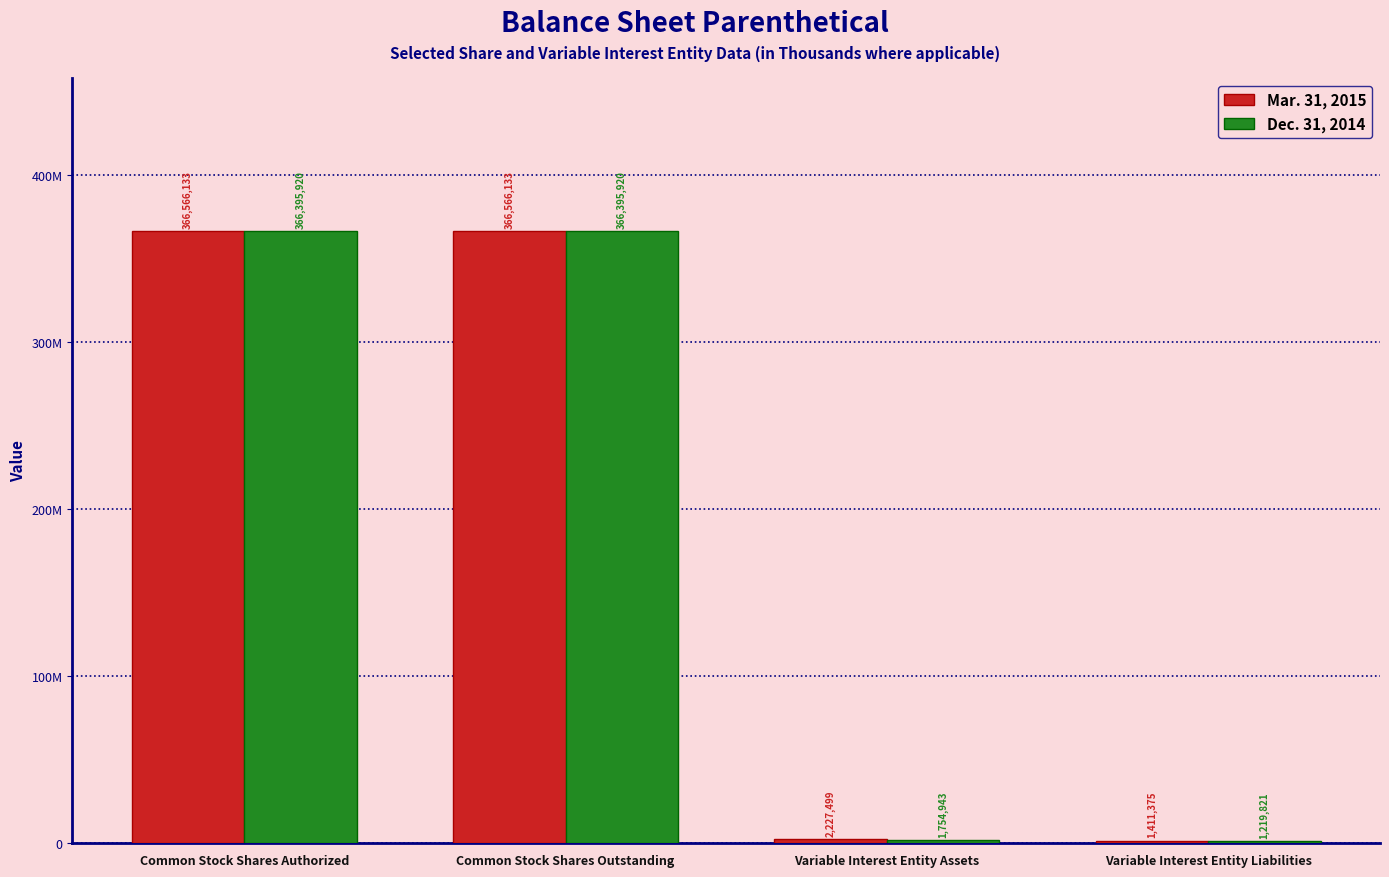

What are all the series names shown in the legend?

Mar. 31, 2015, Dec. 31, 2014